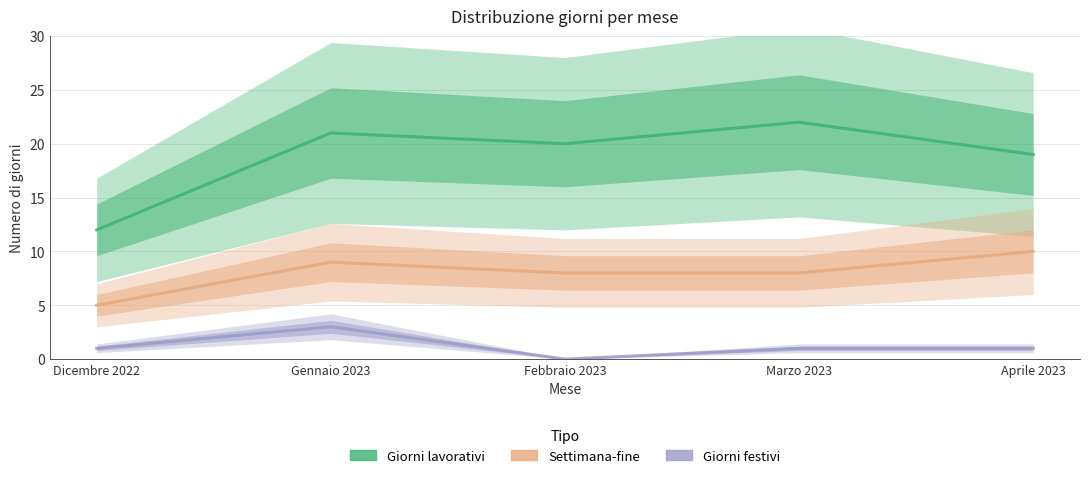

List the labels in order of Giorni festivi value, smallest first.

Febbraio 2023, Dicembre 2022, Marzo 2023, Aprile 2023, Gennaio 2023